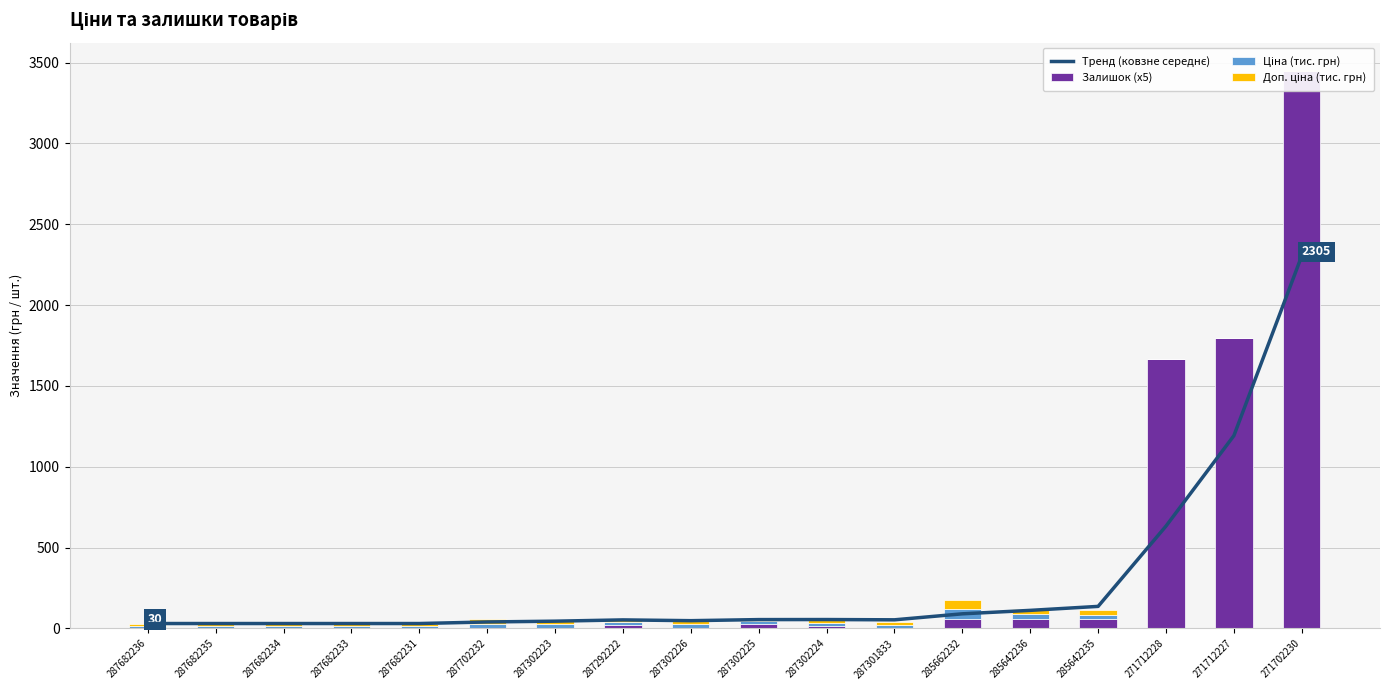

Reading right to left, transcribe all the data shown in this chart.

Тренд (ковзне середнє): 2305.0	1192.3	632.9	136.1	111.4	90.1	53.0	54.7	54.4	47.7	52.5	44.6	39.7	30.0	30.0	30.0	30.0	30.0
Залишок (x5): 3450.0	1795.0	1665.0	55.0	60.0	60.0	0.0	15.0	25.0	5.0	20.0	5.0	0.0	0.0	0.0	0.0	0.0	0.0
Ціна (тис. грн): 0.6	0.6	0.6	29.3	29.3	58.0	19.8	19.8	19.8	19.8	16.9	19.8	29.5	15.0	15.0	15.0	15.0	15.0
Доп. ціна (тис. грн): 1.1	1.1	1.1	29.3	29.3	58.0	19.8	19.8	19.8	19.8	16.9	19.8	29.5	15.0	15.0	15.0	15.0	15.0